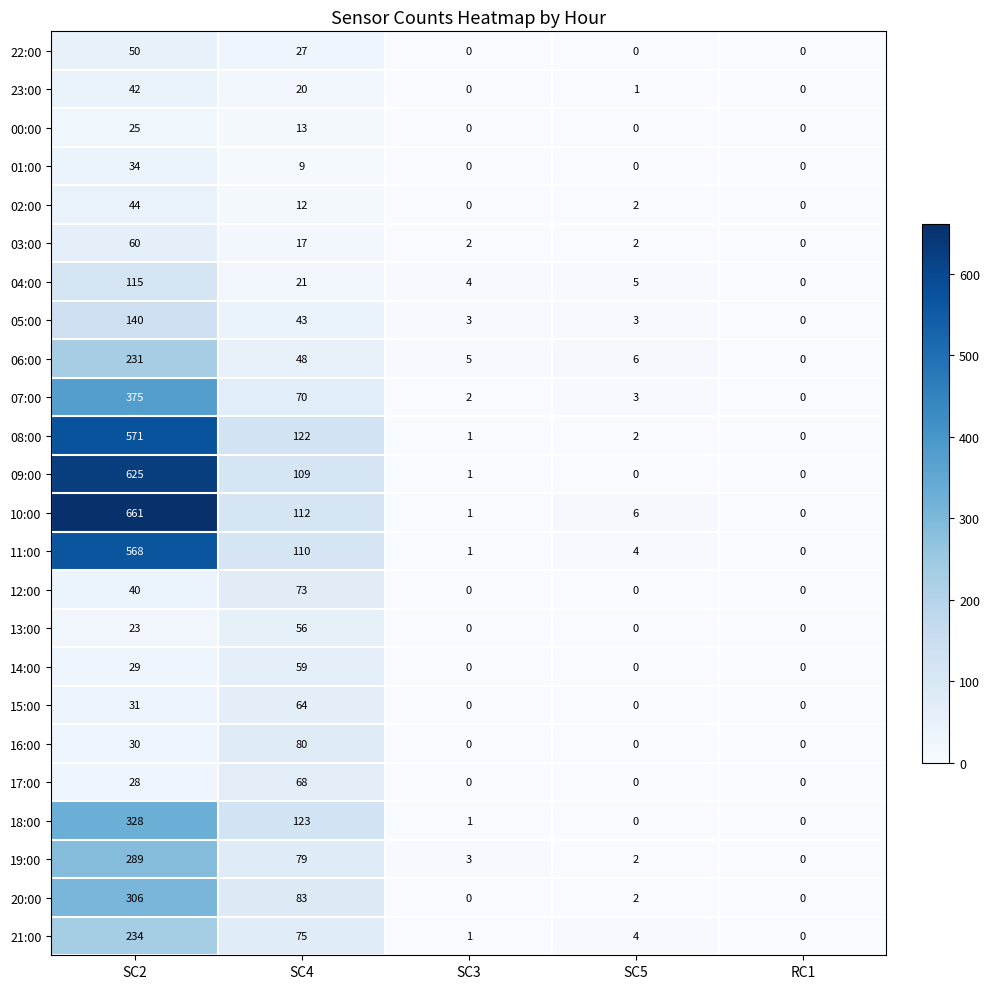

Which series has the widest spread of values?

10:00